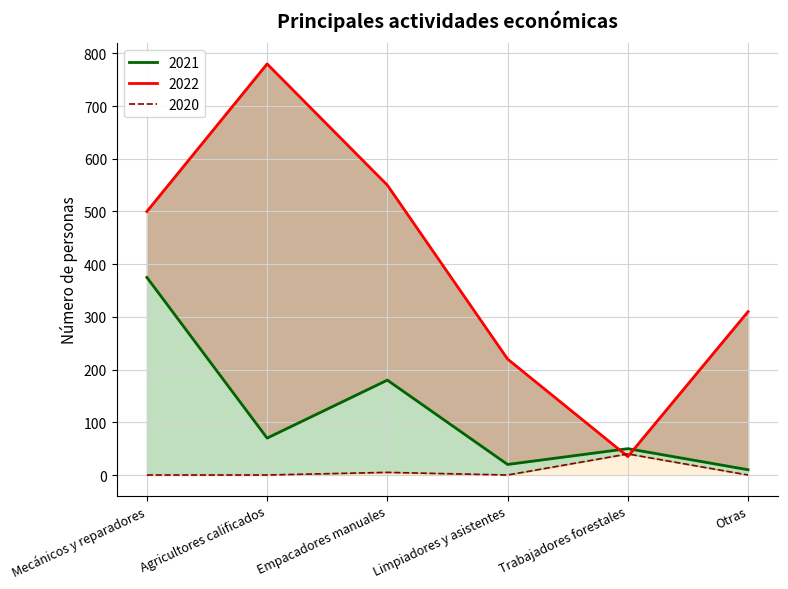

Is it true that 2022 equals 500 at Mecánicos y reparadores?

True